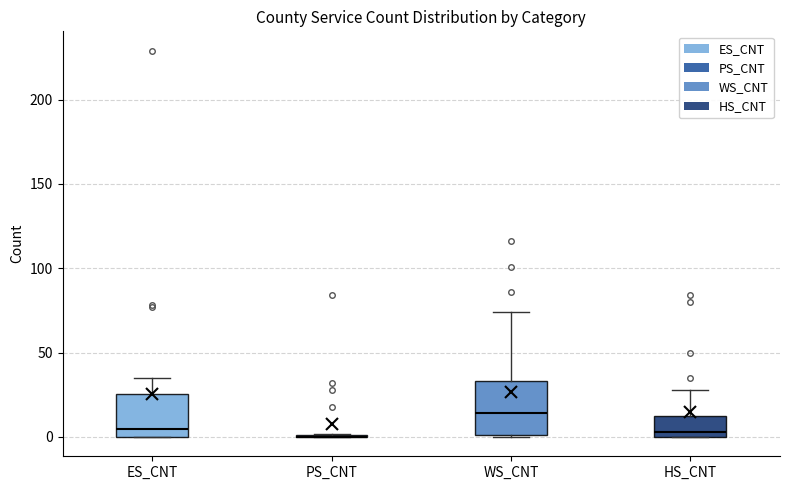

Reading left to right, transcribe this box plot: for each box, give where its median line is, the range the box spans, and where its two whiskers end, as read against the y-axis. The values are not printed on the chart, so give them approximately, as read against the axis.

ES_CNT: median 5, box 0 to 25, whiskers 0 to 35
PS_CNT: box collapsed to a line at 0, whiskers 0 to 0
WS_CNT: median 15, box 0 to 35, whiskers 0 to 75
HS_CNT: median 5, box 0 to 10, whiskers 0 to 30